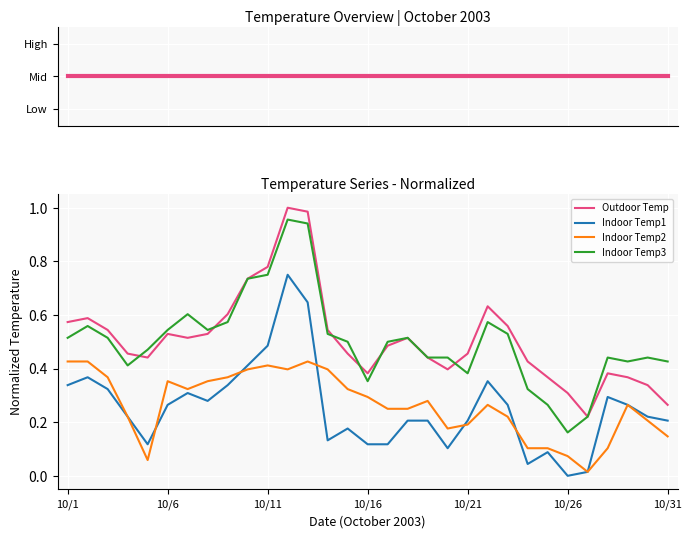

Rank the series by their maximum value, from highest to lowest.

Outdoor Temp (topology), Outdoor Temp, Indoor Temp3, Indoor Temp1, Indoor Temp2